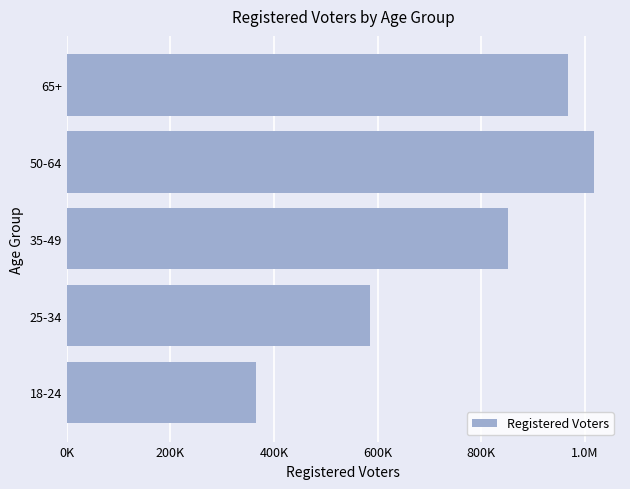

What is the smallest value displayed?

364937